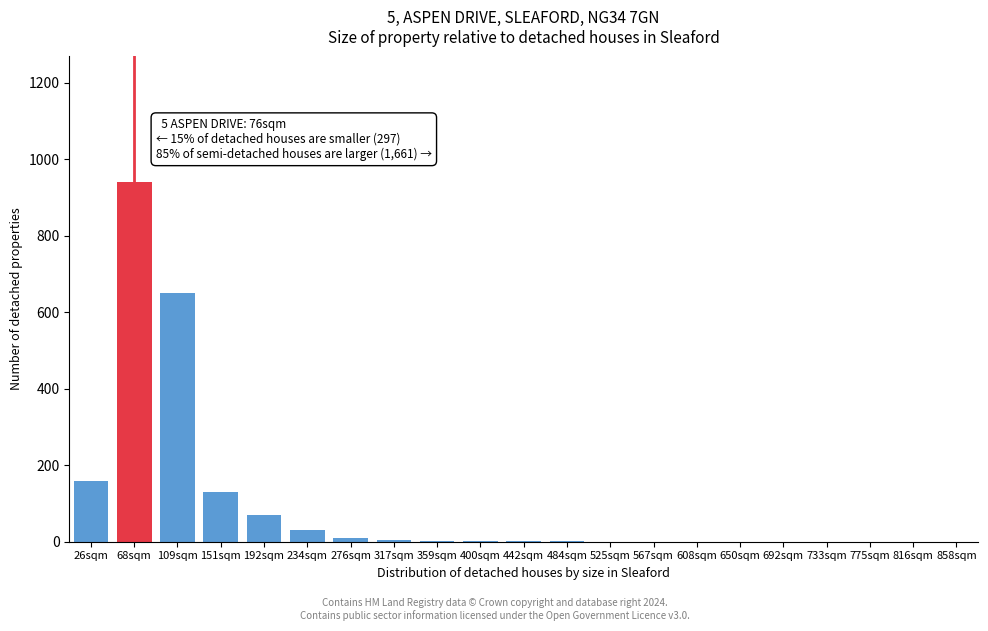

True or false: the data shows -494 at 525sqm.

False